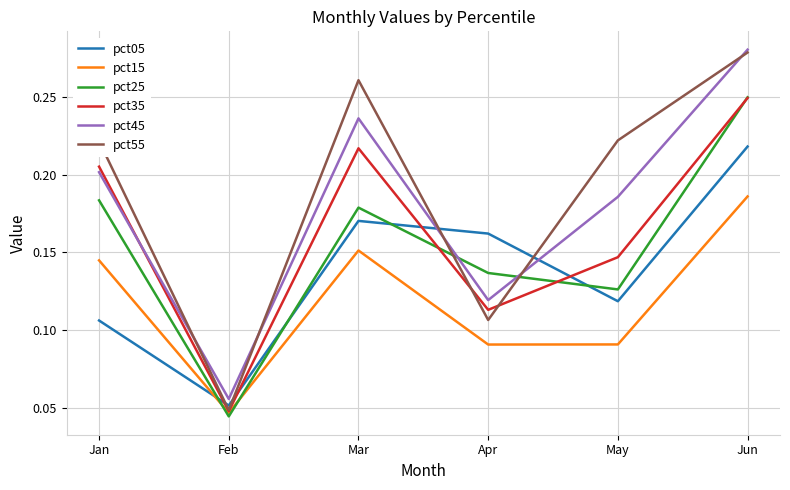

At which category does pct15 reach its first local peak?

Mar